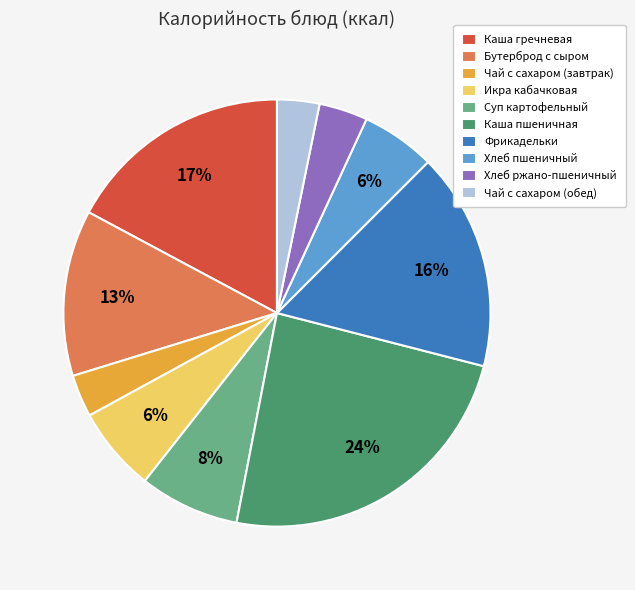

Which category has the biggest portion of the pie?

Каша пшеничная